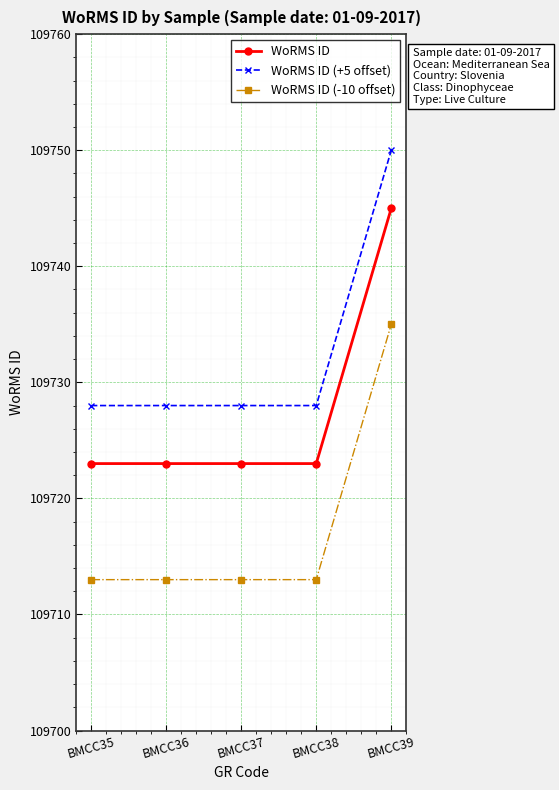

True or false: WoRMS ID and WoRMS ID (+5 offset) intersect in this chart.

False